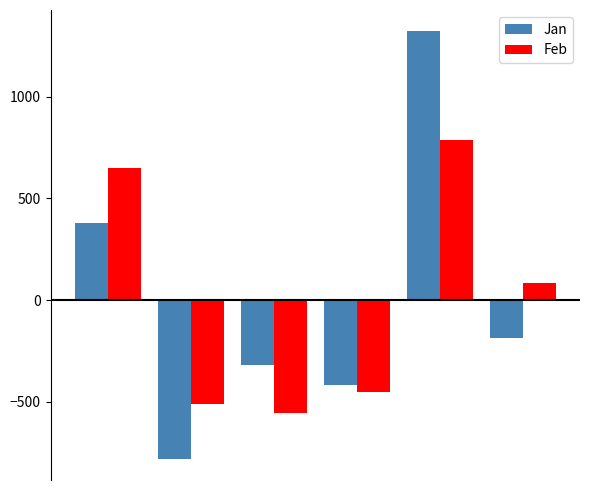

What is the value of the Jan bar at the 2nd from the left?

-779.2